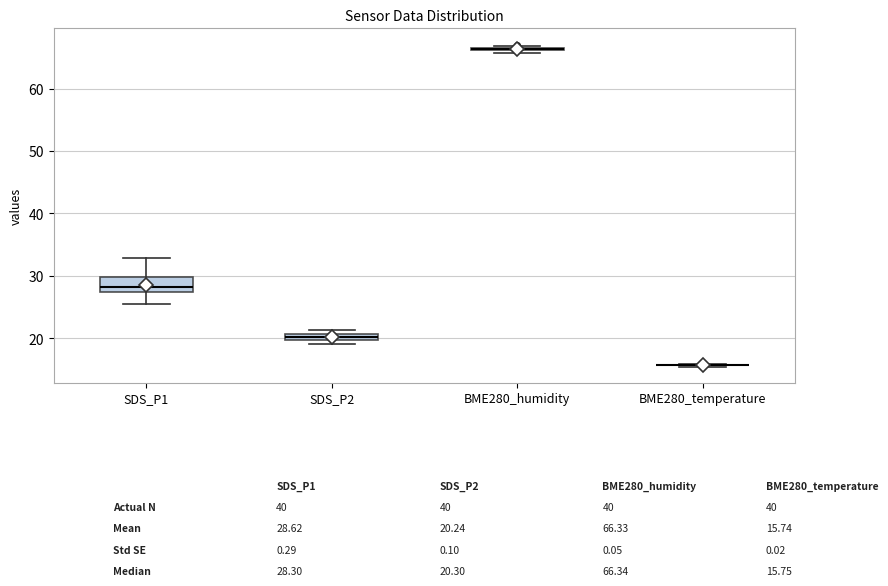

Comparing the boxes themselves (not the whiskers), which one is the tallest?

SDS_P1